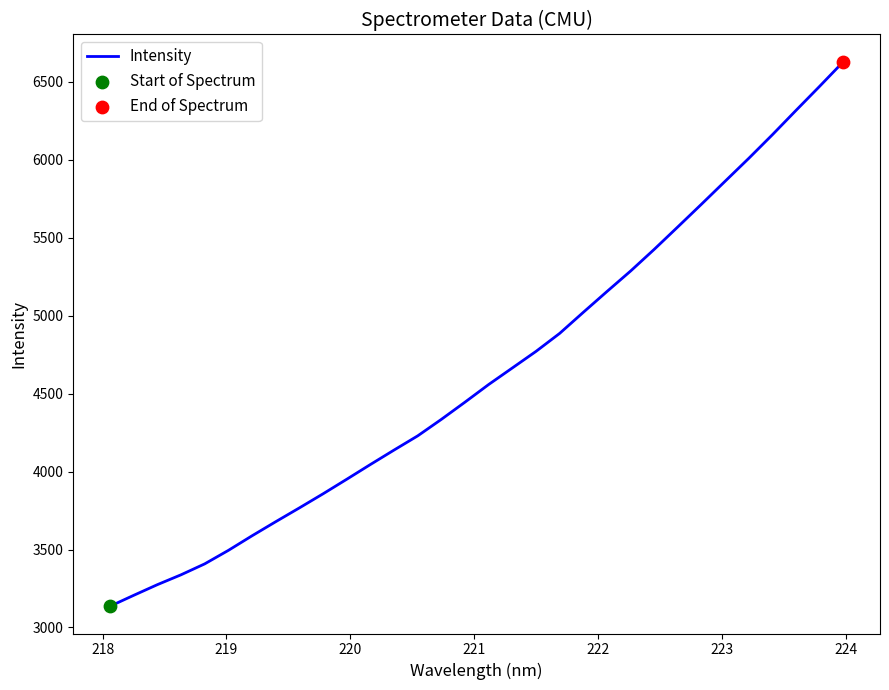

What is the difference between the maximum and minimum values?

3493.0